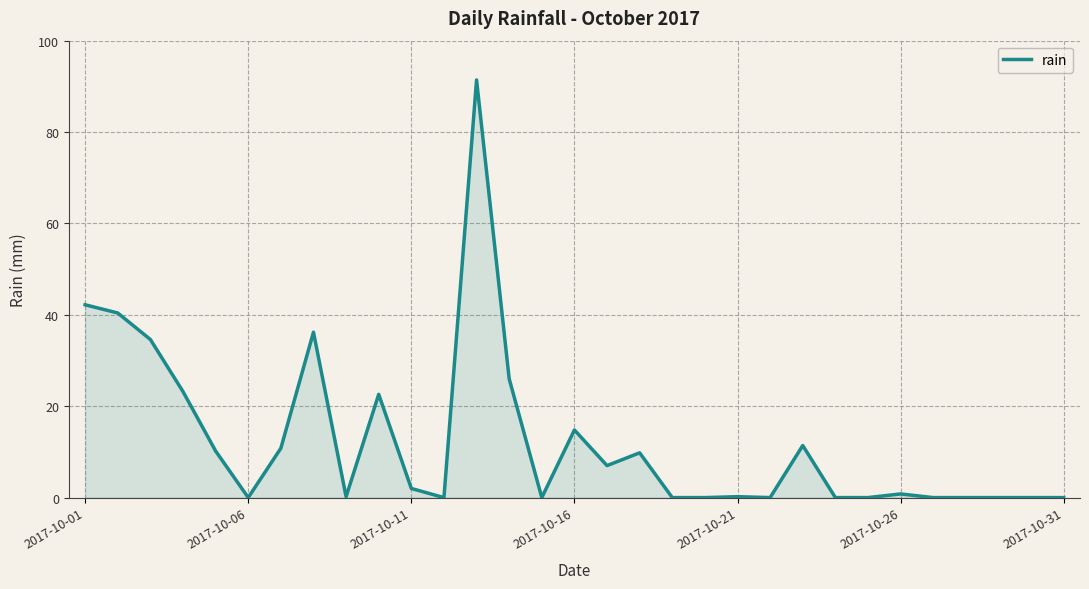

What is the greatest value displayed?

91.4